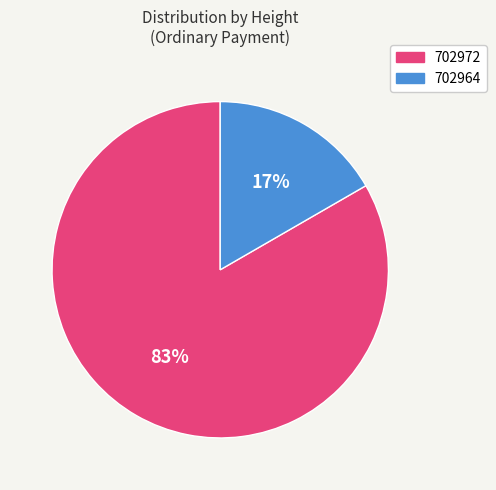

Is it true that 702972 is 77% of the pie?

False